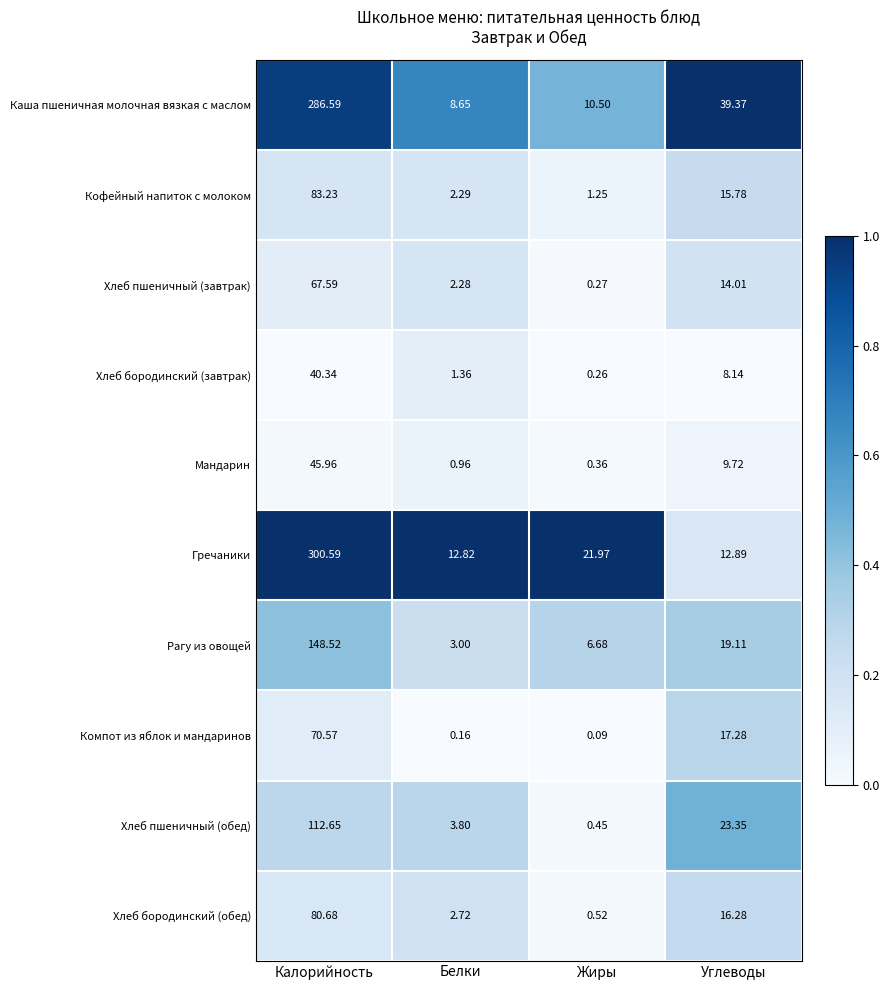

Is the value of Хлеб пшеничный (обед) at Калорийность greater than the value of Хлеб пшеничный (завтрак) at Калорийность?

Yes